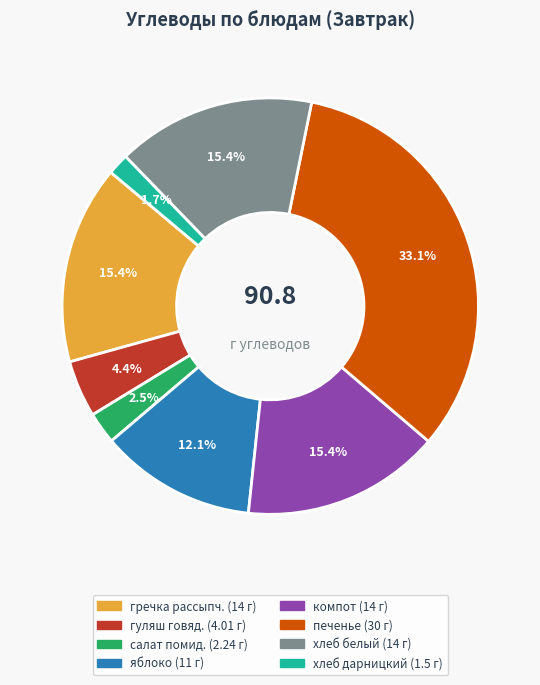

Is there any slice that represents more than half of the pie?

No